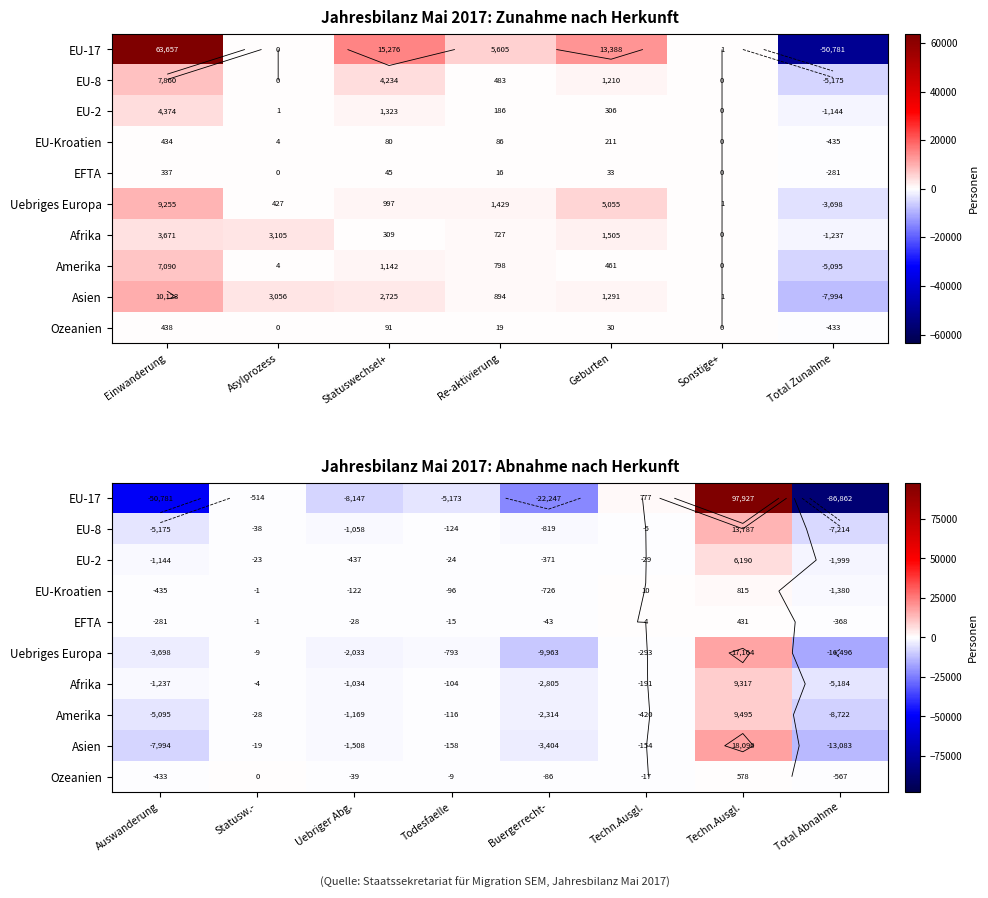

How many negative values does the EU-17 series have?

6